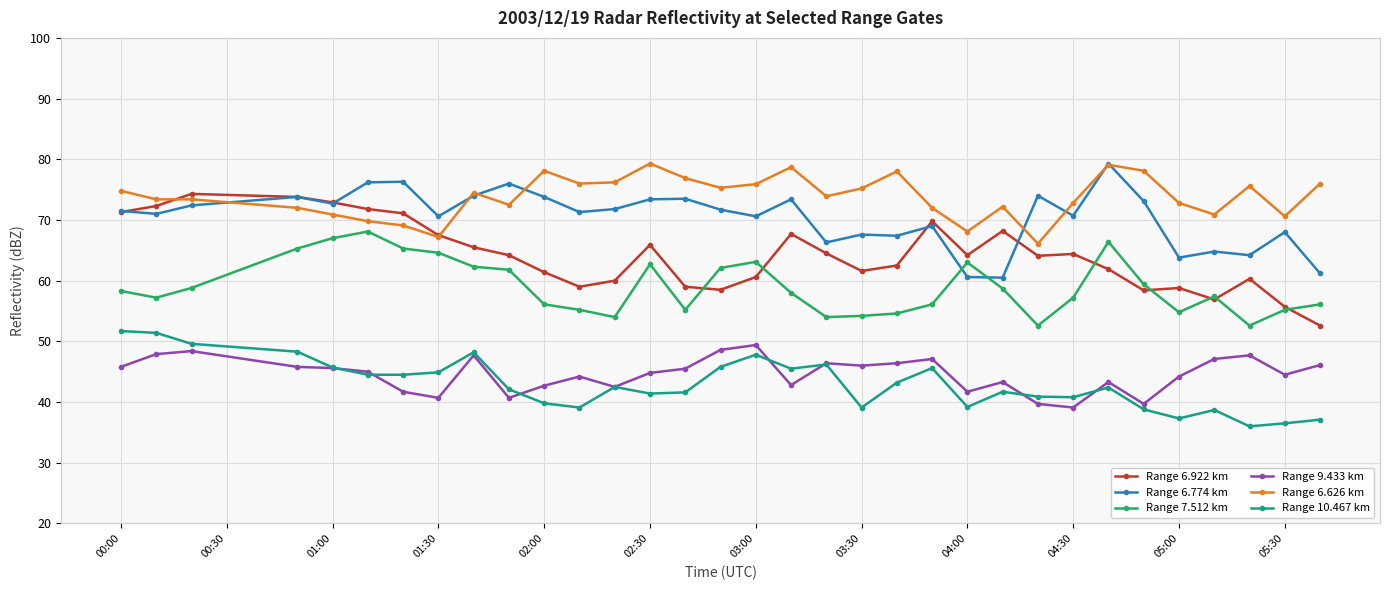

True or false: Range 6.626 km has more than 1 interior local peaks.

True